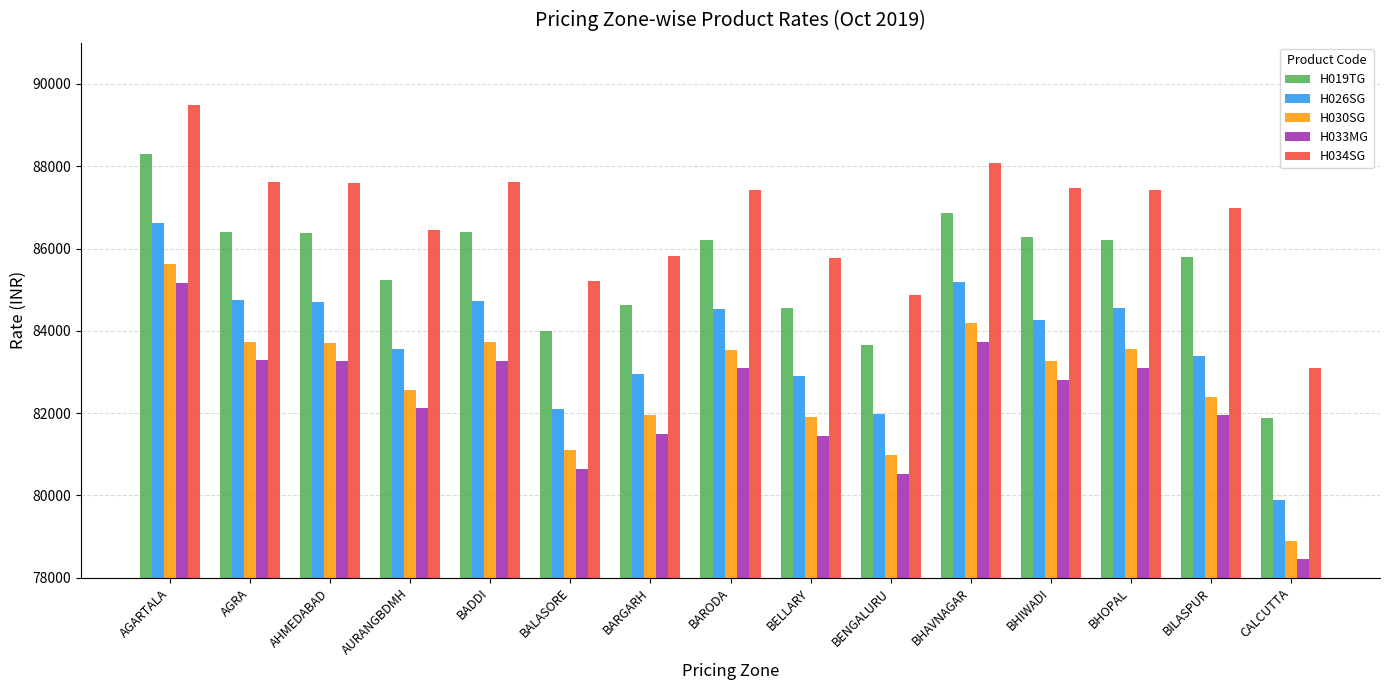

The value of H026SG at AGRA is 54055. True or false?

False